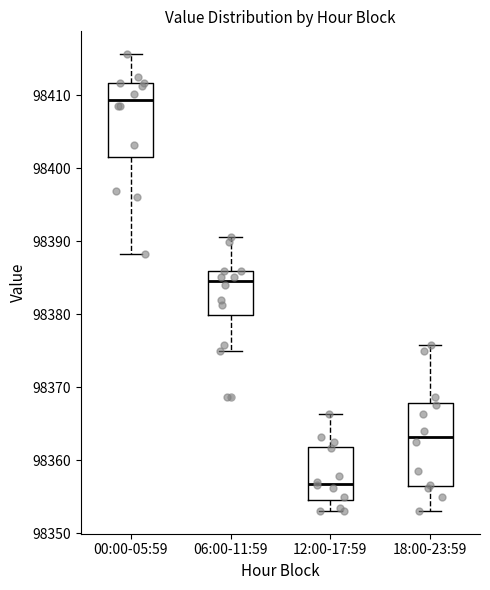

Reading left to right, read every box against the y-axis: the position of its median line, the range the box covers, and the ends of its whiskers. The values are not printed on the chart, so give them approximately, as read against the axis.

00:00-05:59: median 98409, box 98402 to 98412, whiskers 98388 to 98416
06:00-11:59: median 98385, box 98380 to 98386, whiskers 98375 to 98391
12:00-17:59: median 98357, box 98355 to 98362, whiskers 98353 to 98366
18:00-23:59: median 98363, box 98356 to 98368, whiskers 98353 to 98376